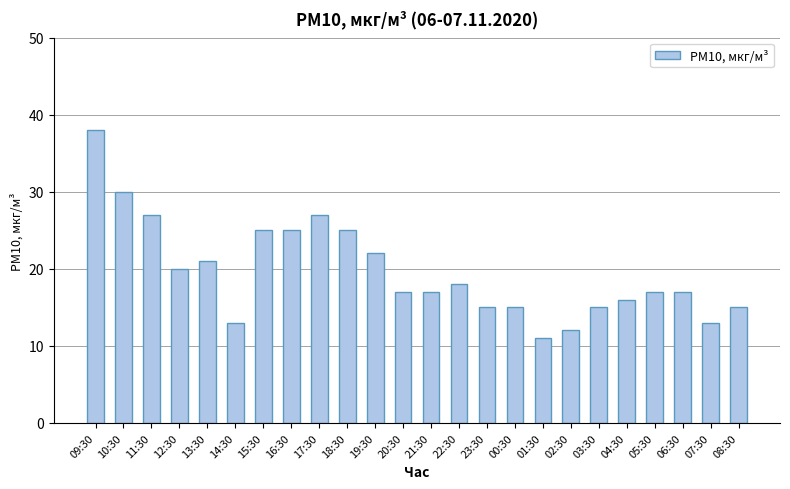

What is the difference between the maximum and minimum values?

27